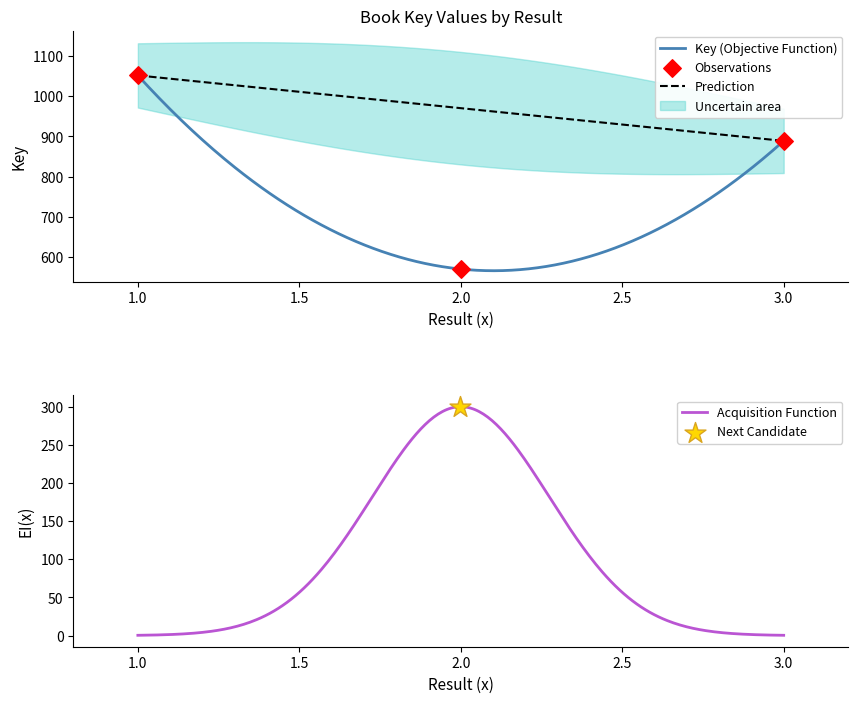

Approximately how many times larger is the value at 2 compared to 3?

0.6